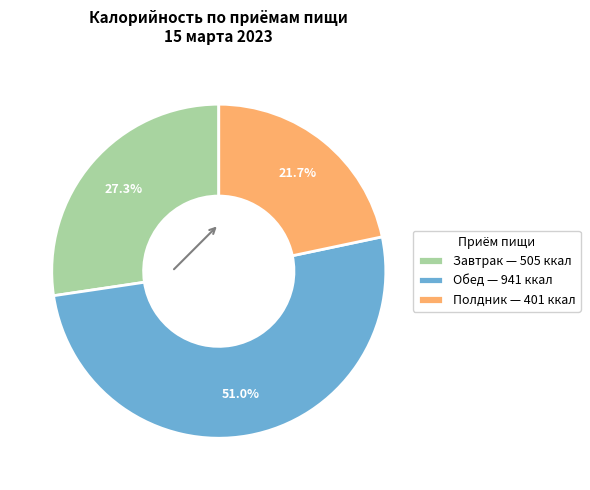

Count the number of slices in the pie.

3